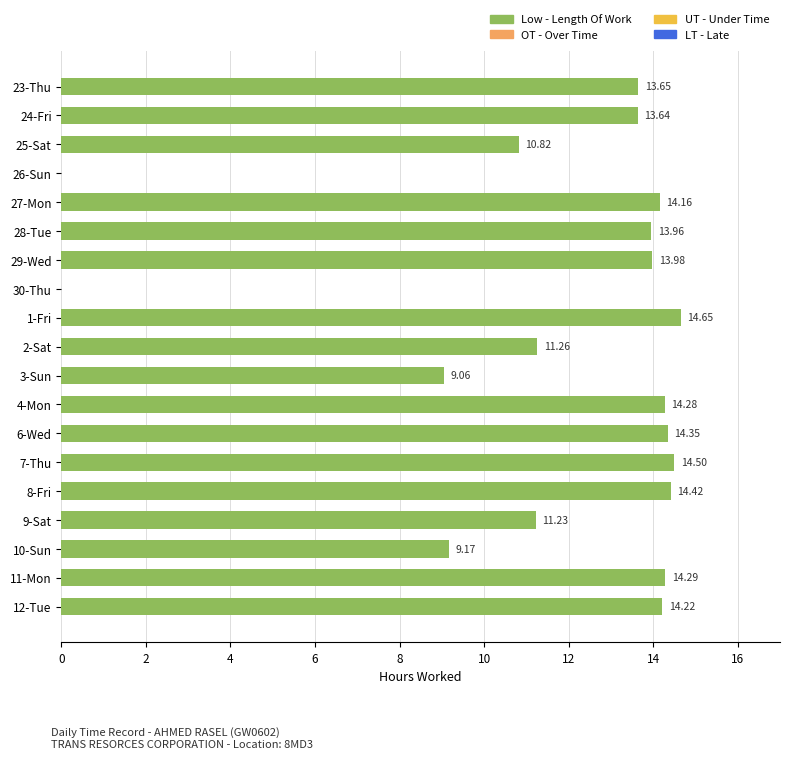

Approximately how many times larger is the value at 25-Sat compared to 1-Fri?

0.7